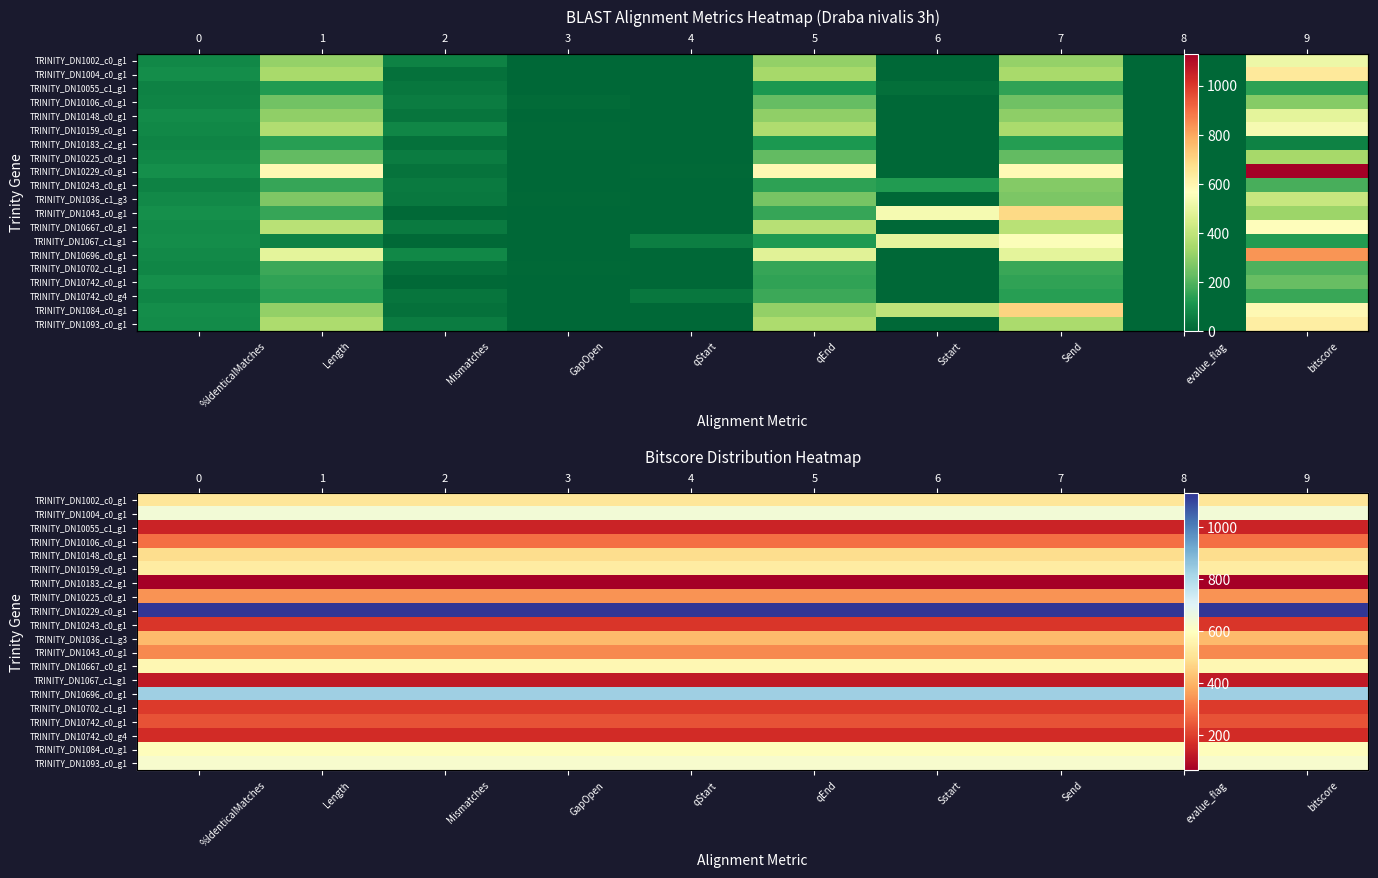

What is the greatest value displayed?

1130